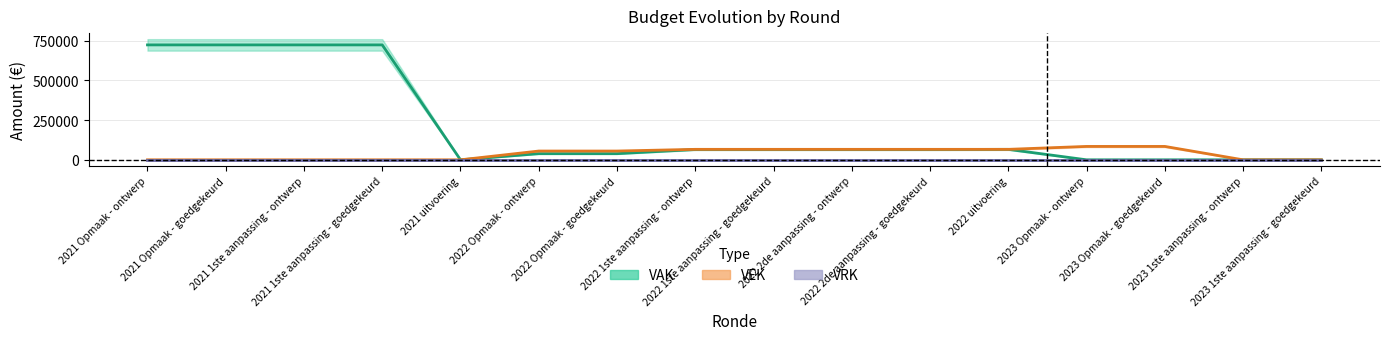

What is the average value of the VAK series?

205772